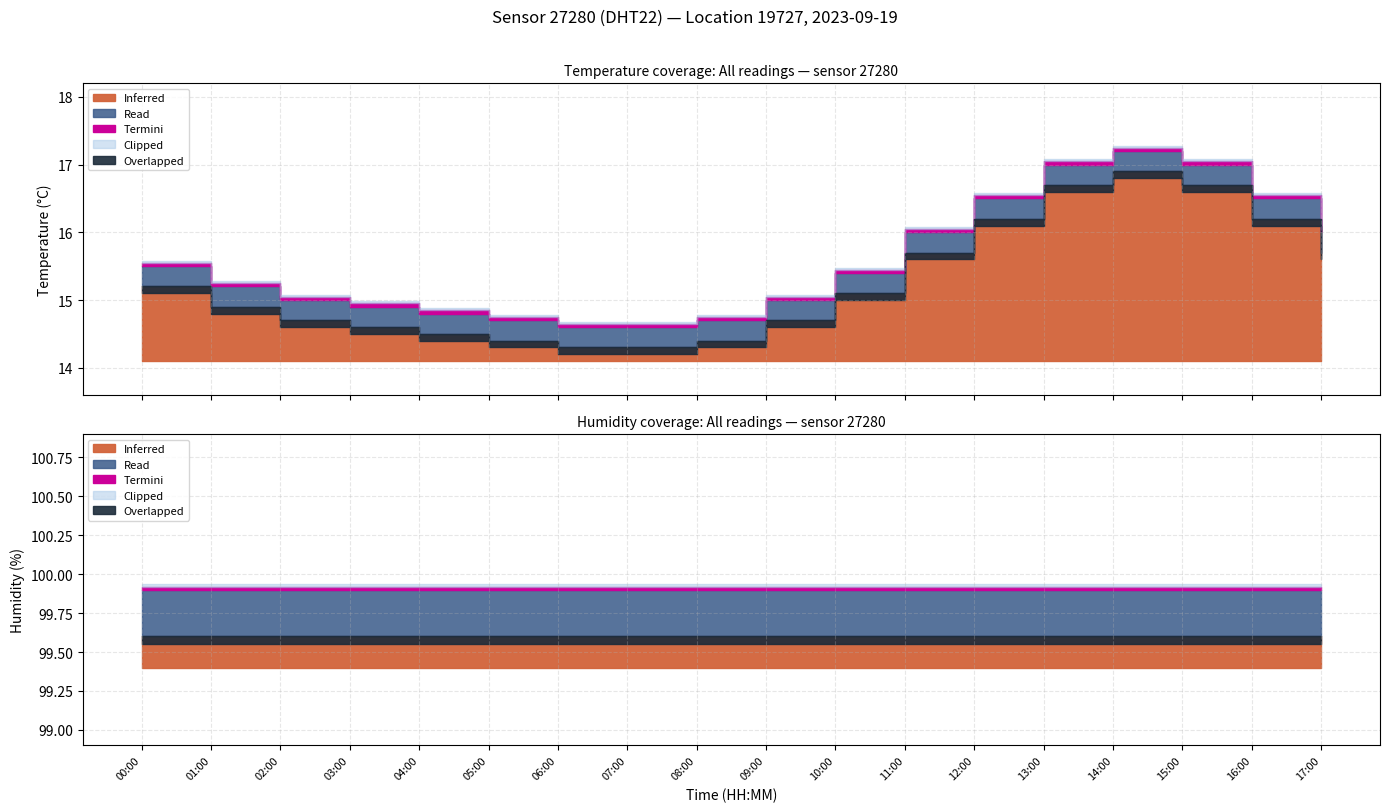

Is it true that humidity equals 50.0 at 16:00?

False